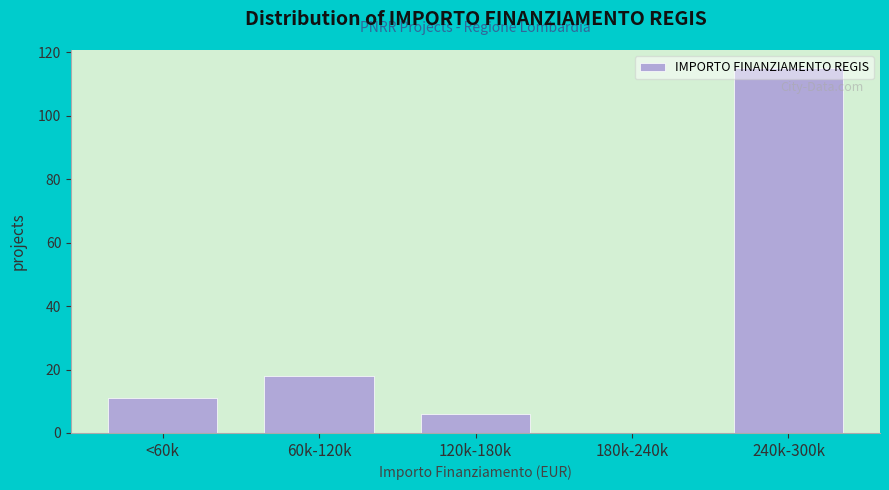

At which label is the value closest to 57?

60k-120k